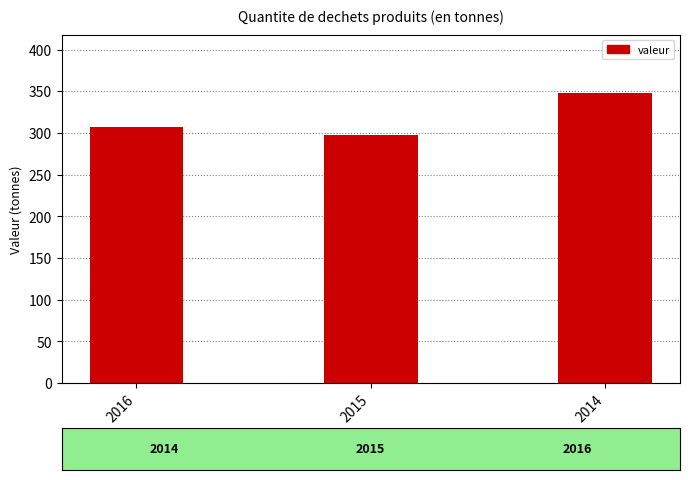

Does the chart contain any negative values?

No